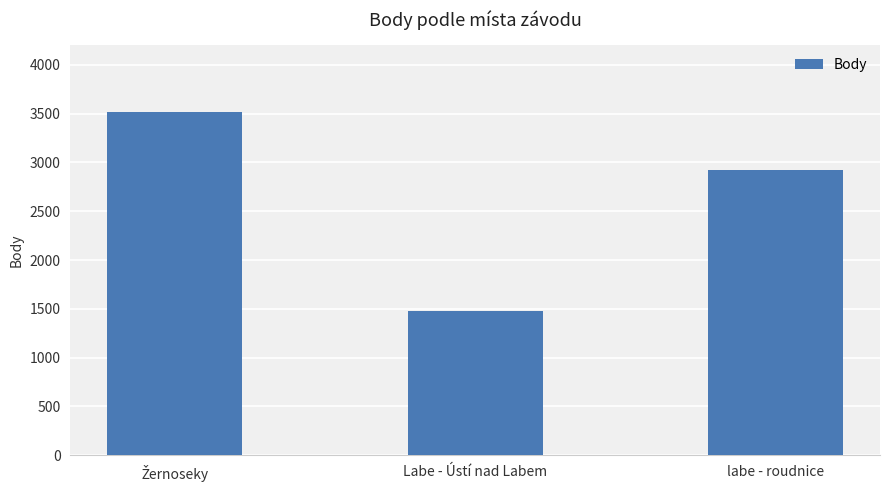

What is the change in value from Labe - Ústí nad Labem to labe - roudnice?

+1452